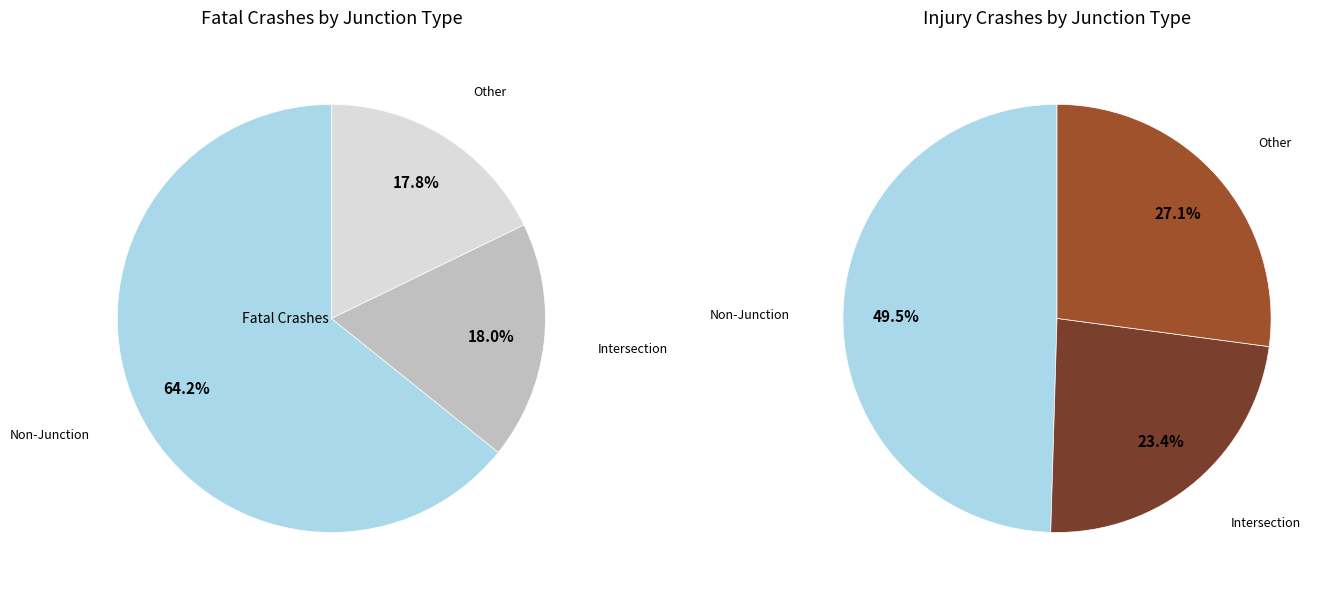

Is there a majority slice in this chart?

Yes